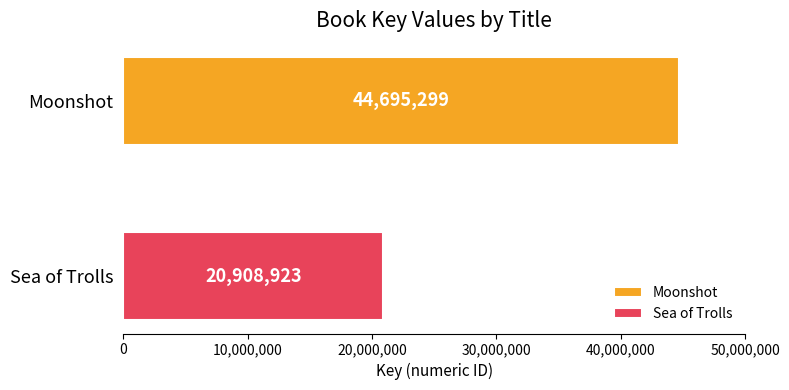

List the series in order of their peak value, lowest first.

Sea of Trolls, Moonshot